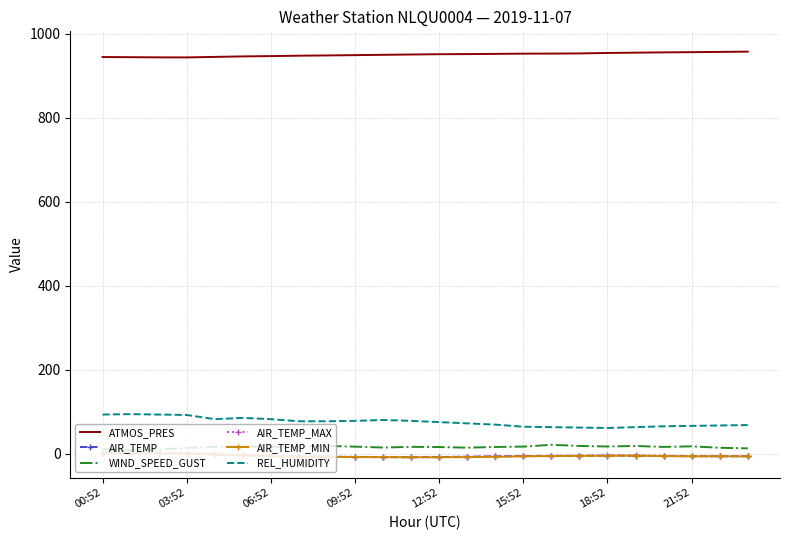

In ATMOS_PRES, how many points are lower than both neighbors (excluding endpoints)?

1